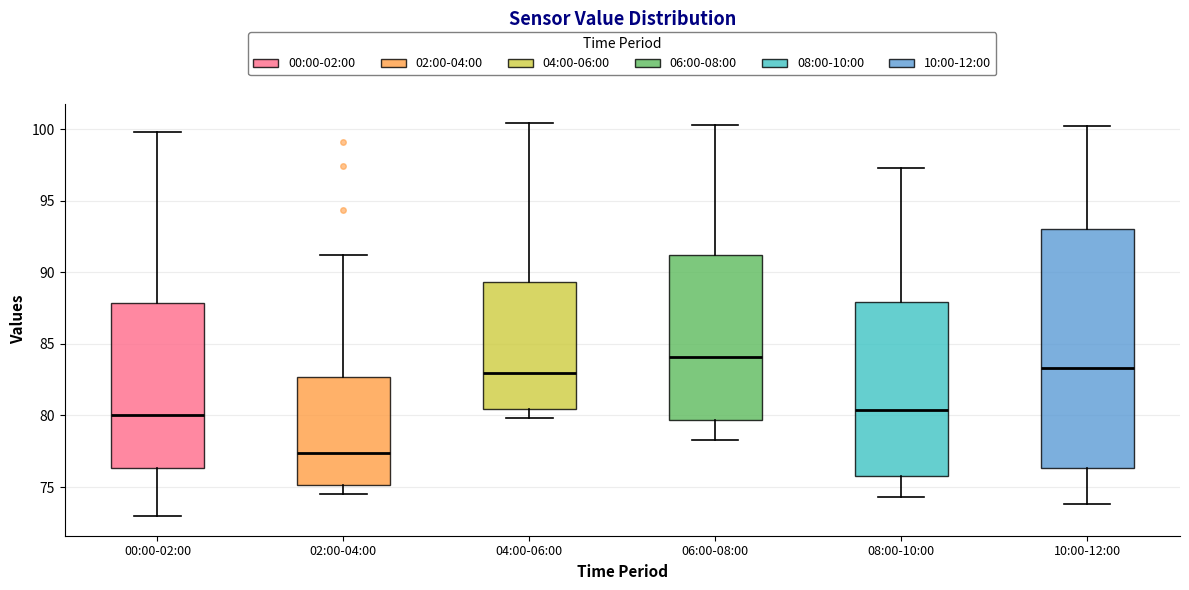

Where is the upper edge of the box for 10:00-12:00 on the y-axis? The values are not printed on the chart, so give them approximately, as read against the axis.

93.0